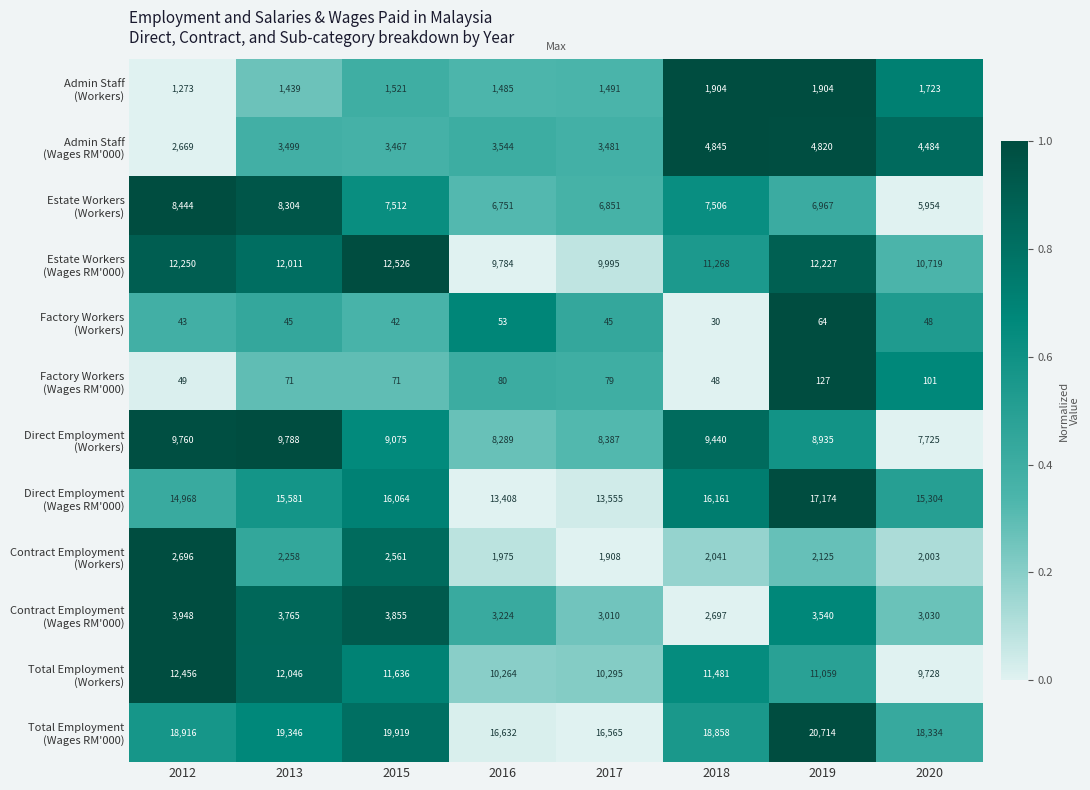

What is the difference between the highest and lowest values at 2018?

18828